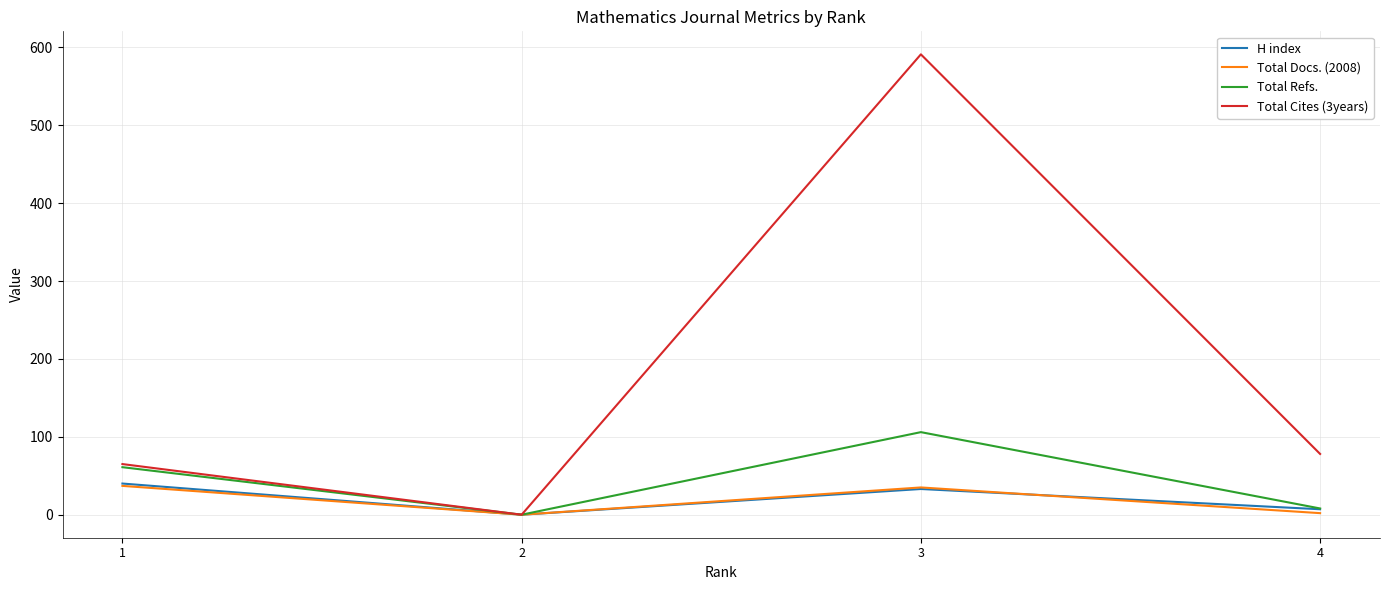

Which series has the largest total across all categories?

Total Cites (3years)